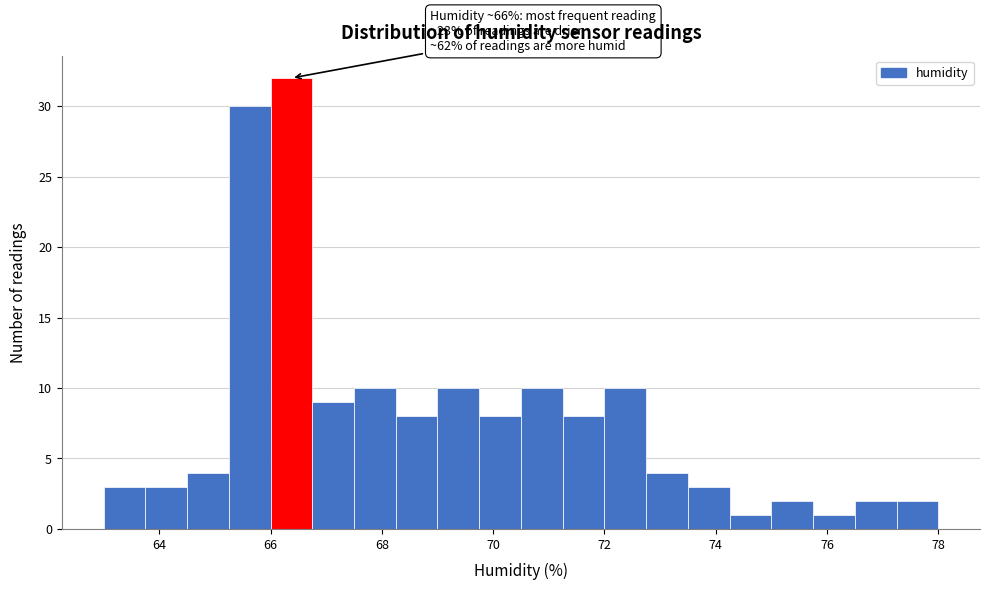

Around what value on the x-axis is the tallest bar? Give the approximate position of its centre, as read against the axis.

66.4